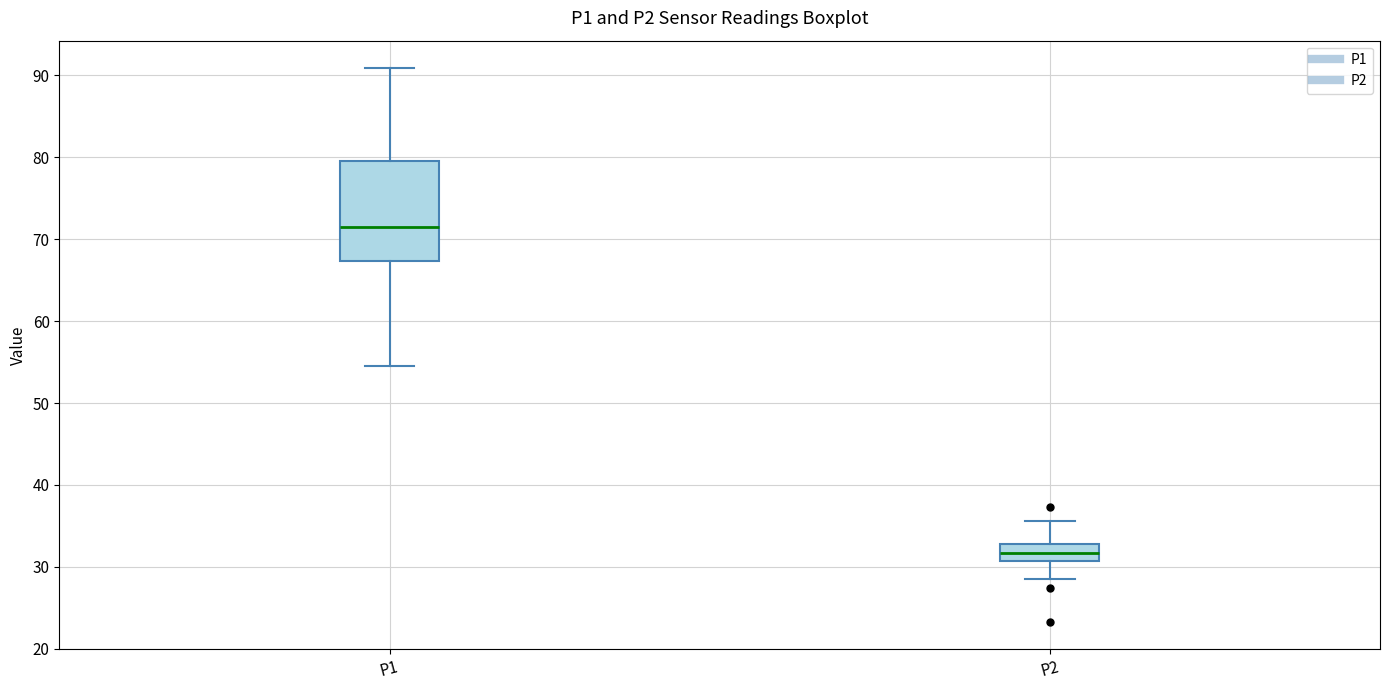

Reading left to right, transcribe this box plot: for each box, give where its median line is, the range the box spans, and where its two whiskers end, as read against the y-axis. The values are not printed on the chart, so give them approximately, as read against the axis.

P1: median 72, box 67 to 80, whiskers 55 to 91
P2: median 32, box 31 to 33, whiskers 29 to 36